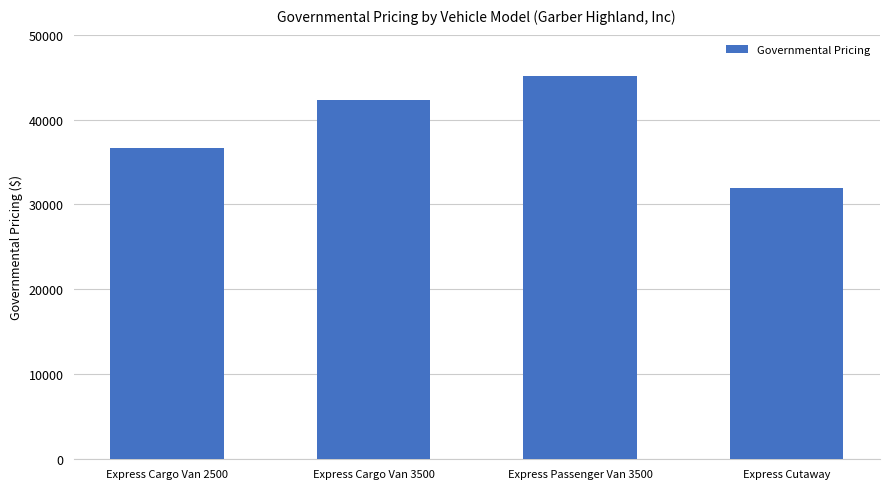

What is the difference between the values at Express Cutaway and Express Cargo Van 3500?

10420